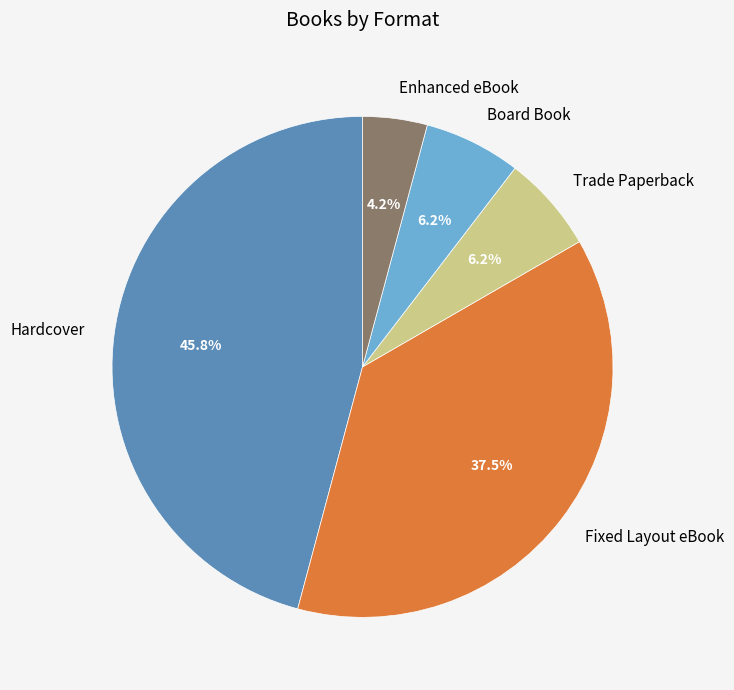

How many slices are in this pie chart?

5